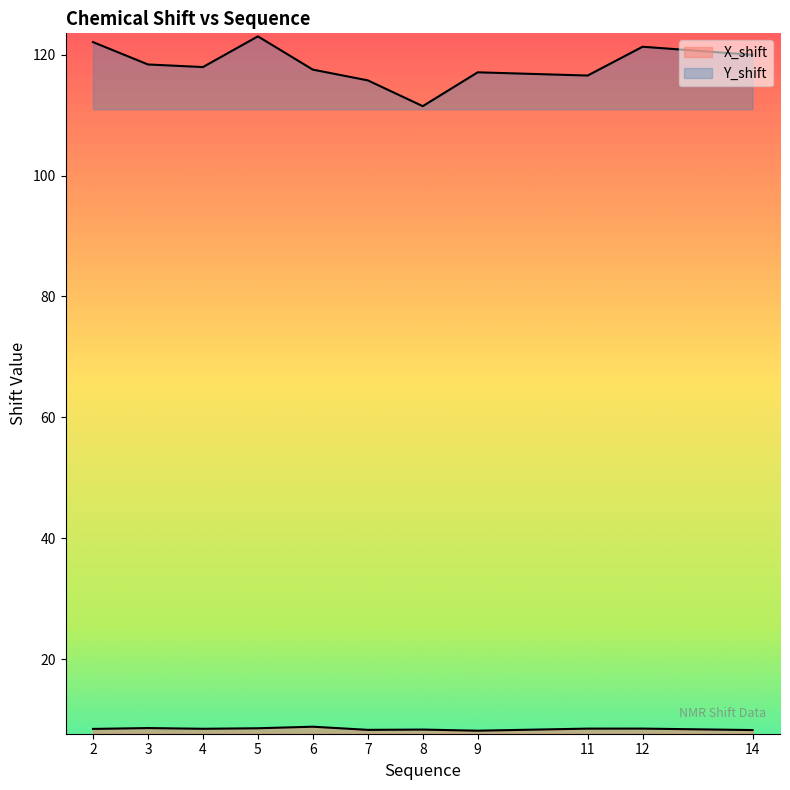

What is the sum of all Y_shift values?

1300.9